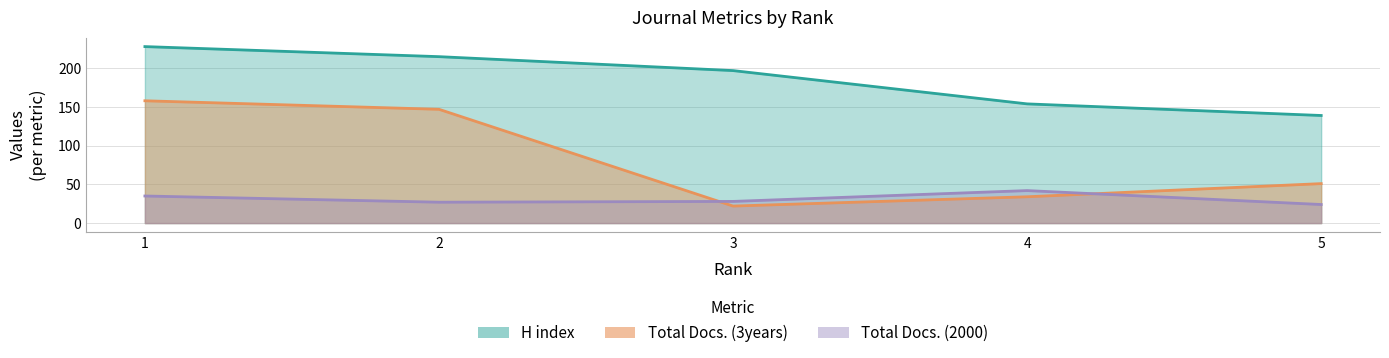

How many lines are shown in the chart?

3